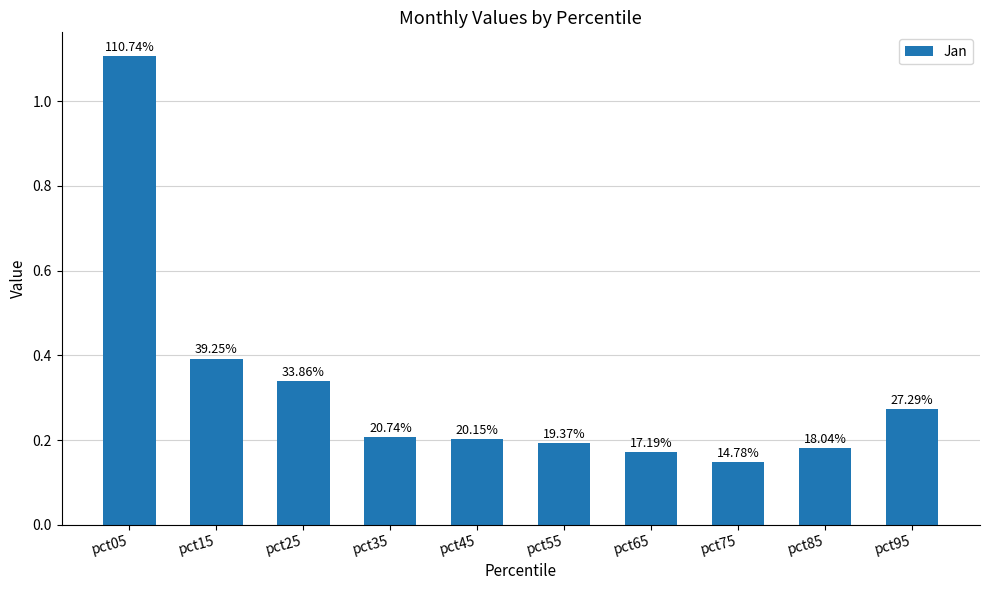

List the labels in order of value, largest first.

pct05, pct15, pct25, pct95, pct35, pct45, pct55, pct85, pct65, pct75